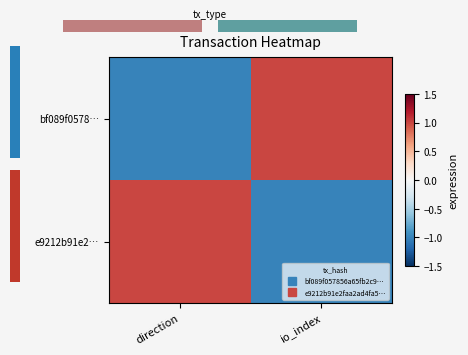

How many values in the bf089f0578… series are below 1?

1